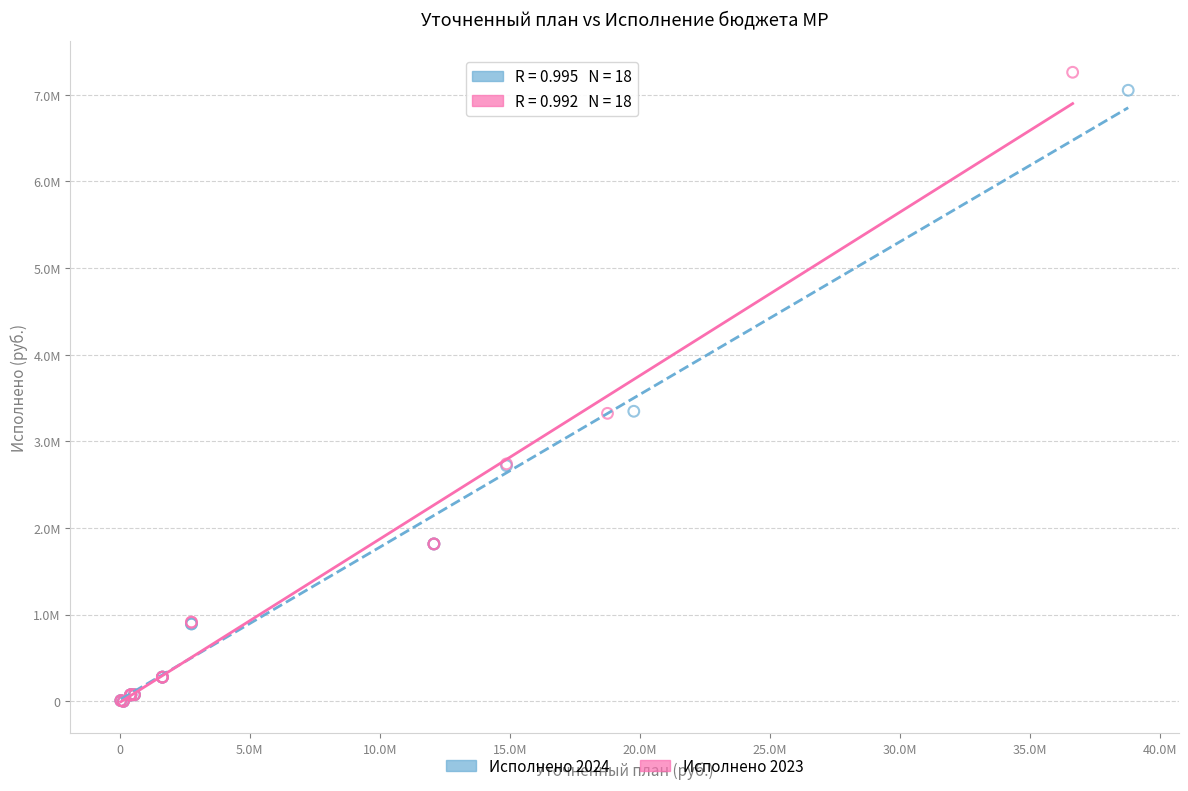

What are all the series names shown in the legend?

Исполнено 2024, Исполнено 2023